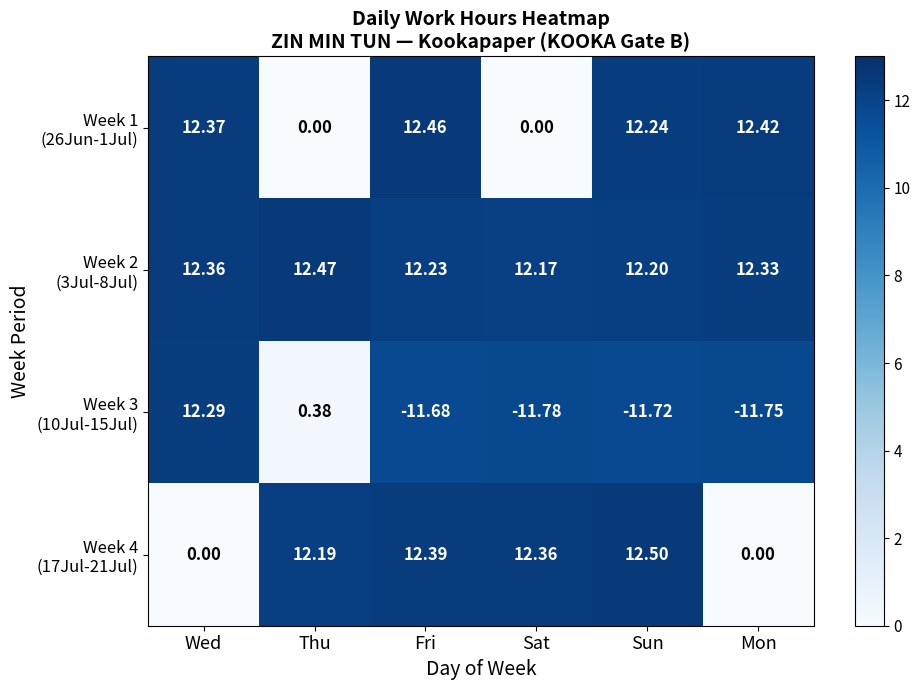

Which category has the highest value across all series?

Sun